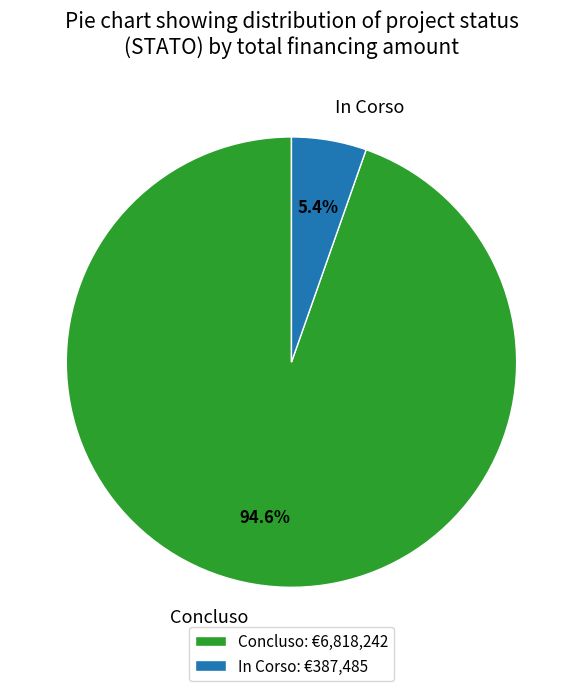

Does any single category account for the majority?

Yes